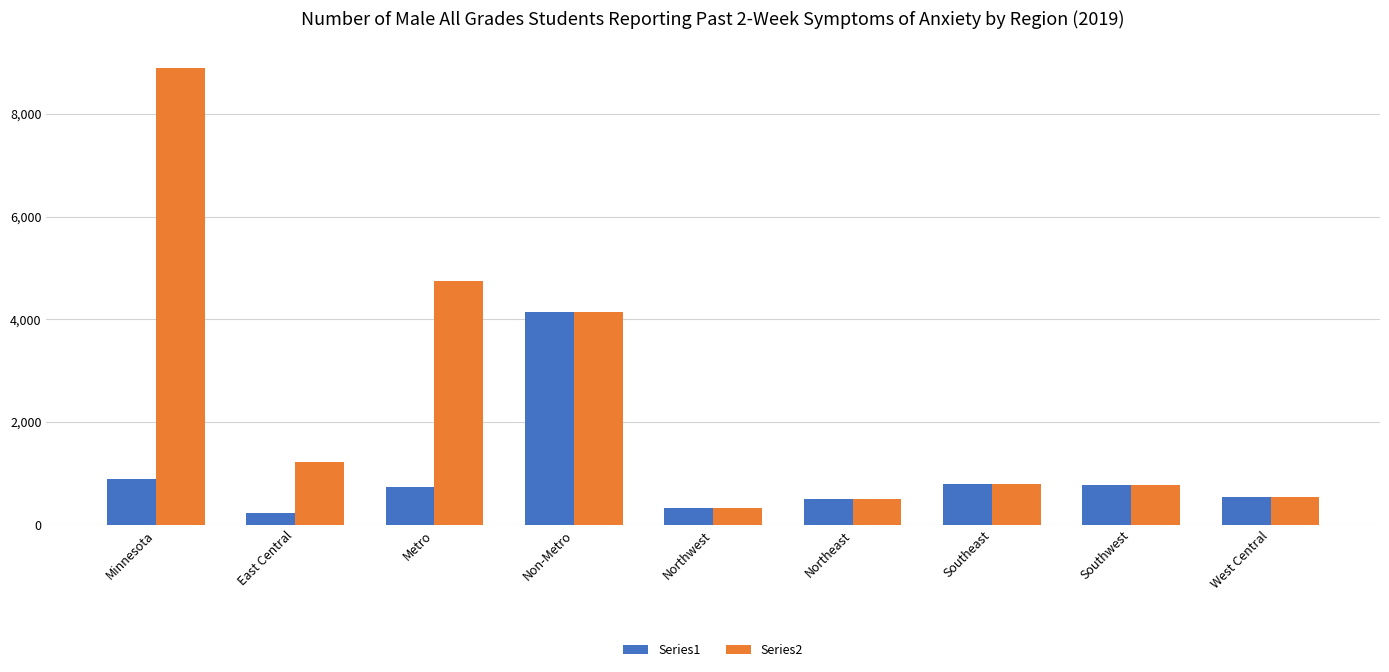

Rank the series by their maximum value, from lowest to highest.

Series1, Series2